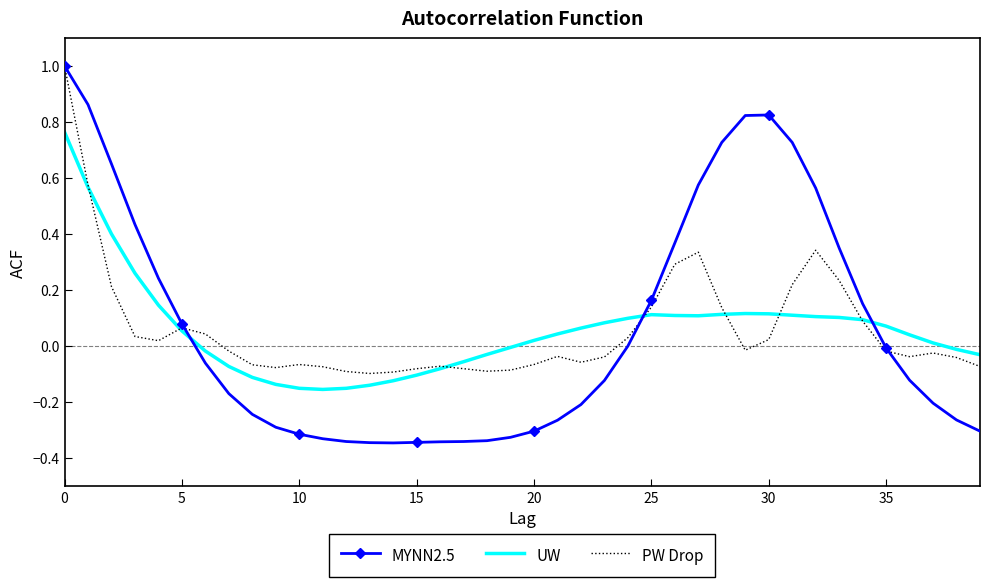

True or false: UW and PW Drop intersect in this chart.

True